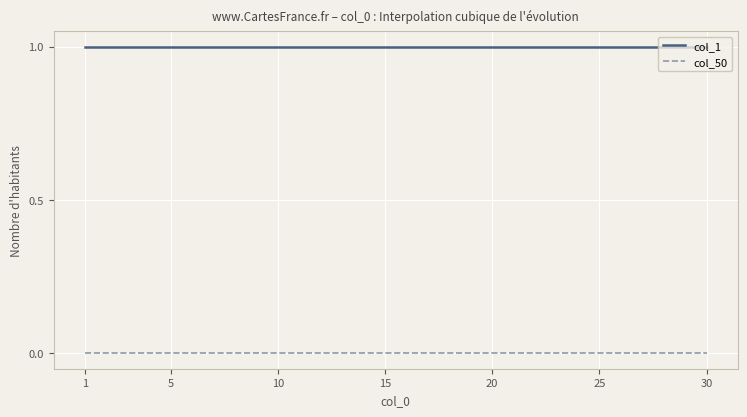

True or false: col_1 and col_50 intersect in this chart.

False